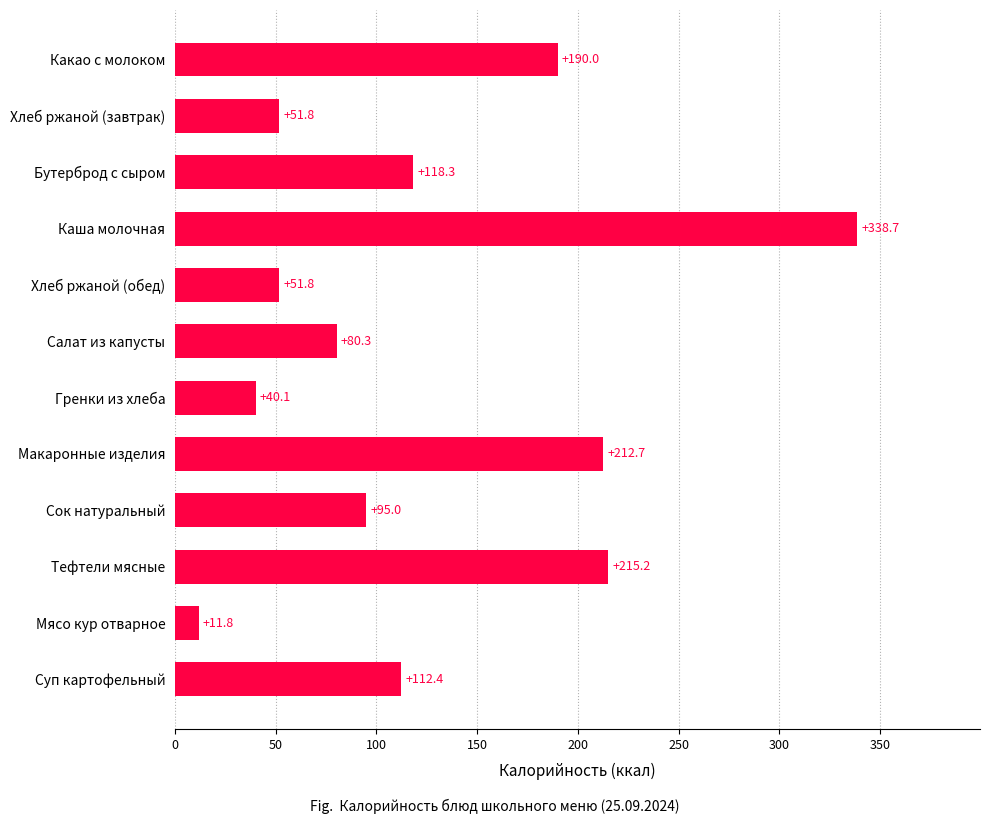

What is the change in value from Гренки из хлеба to Мясо кур отварное?

-28.3